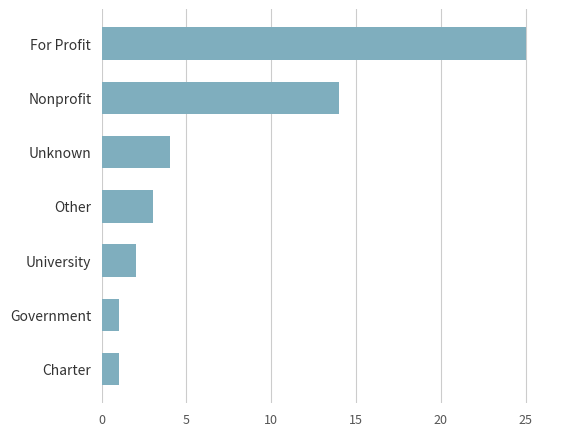

Are the bars grouped side by side (vs. stacked)?

No